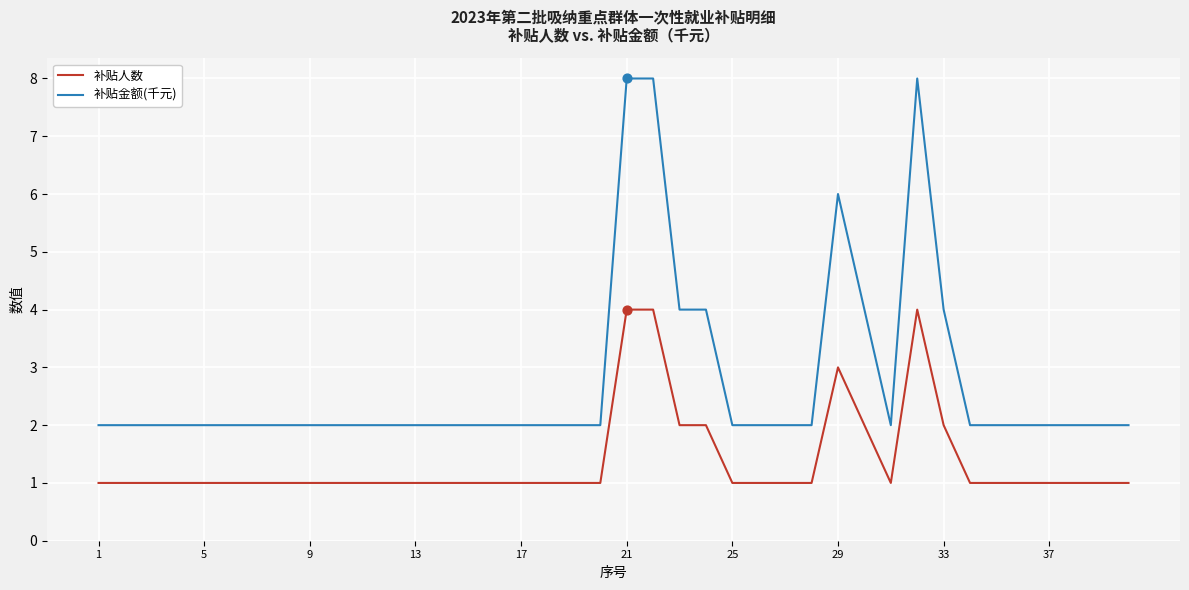

True or false: 补贴金额(千元) and 补贴人数 intersect in this chart.

False